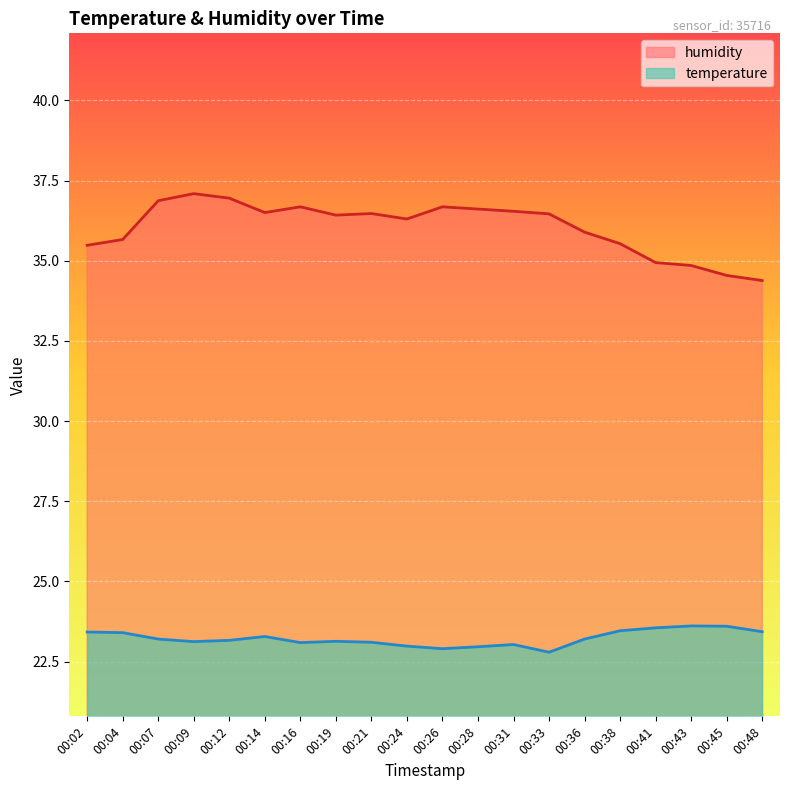

What is the difference between the highest and lowest values at 00:12?

13.8